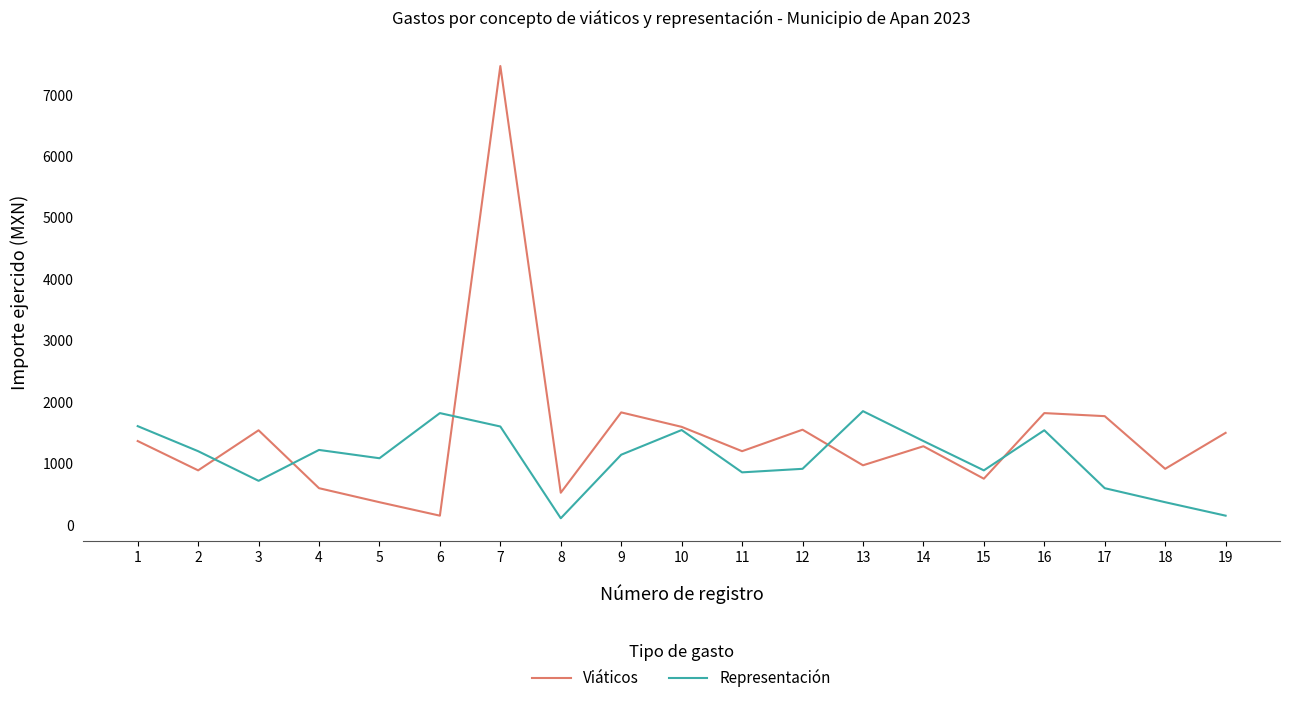

How many values in the Viáticos series are below 1285?

9